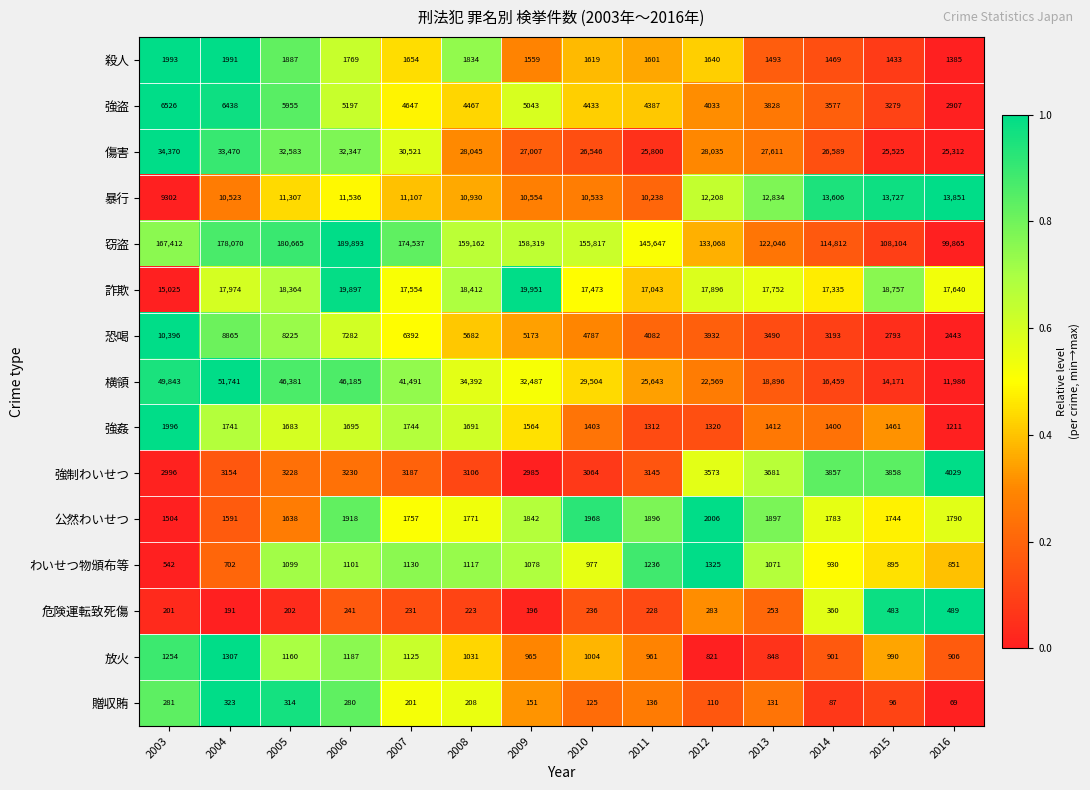

What is the sum of all 贈収賄 values?

2512